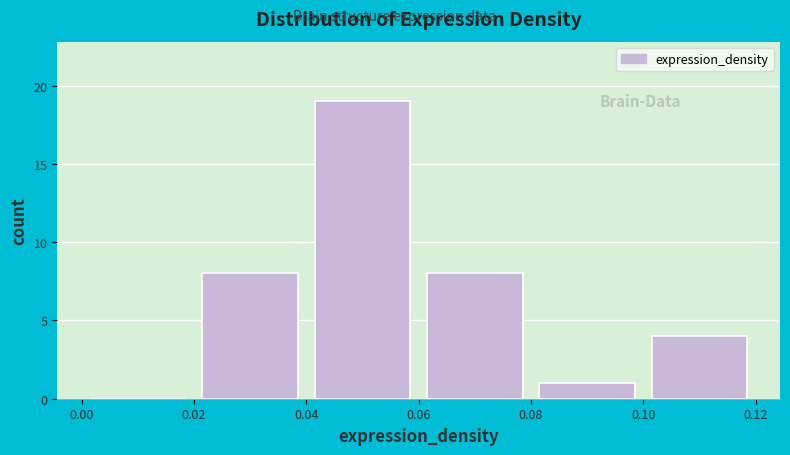

Reading left to right, transcribe this chart: for each bar, give the range it covers on the x-axis and its height. The values are not printed on the chart, so give them approximately, as read against the axis.

0.00 to 0.02: 0
0.02 to 0.04: 8
0.04 to 0.06: 19
0.06 to 0.08: 8
0.08 to 0.10: 1
0.10 to 0.12: 4